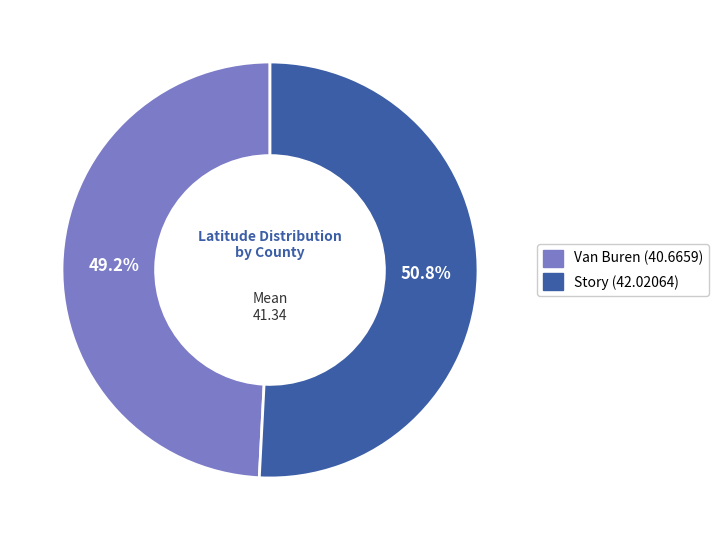

How many slices are in this pie chart?

2